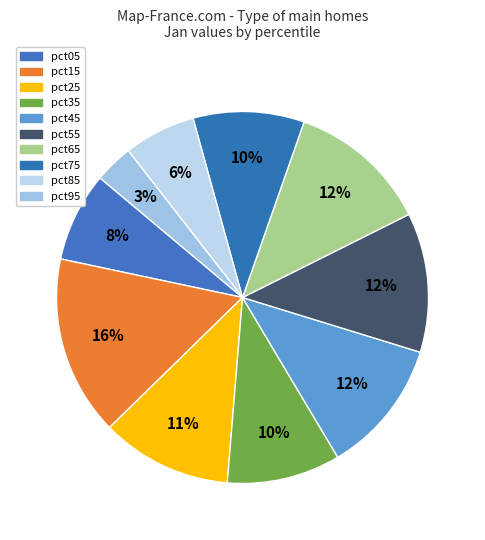

What percentage is NOT represented by pct45?

88.3%